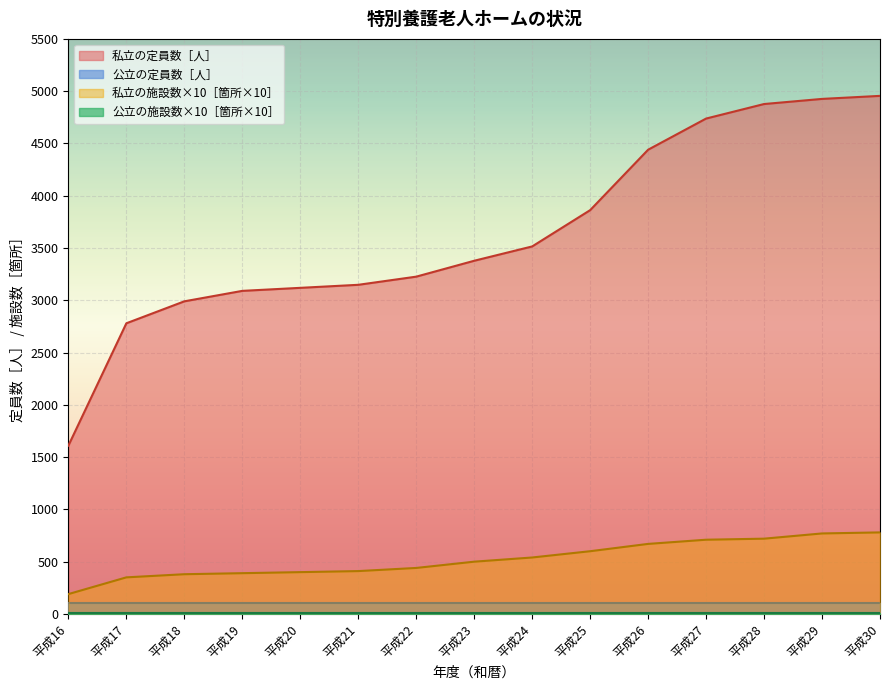

True or false: 私立の定員数［人］ and 私立の施設数×10［箇所×10］ intersect in this chart.

False